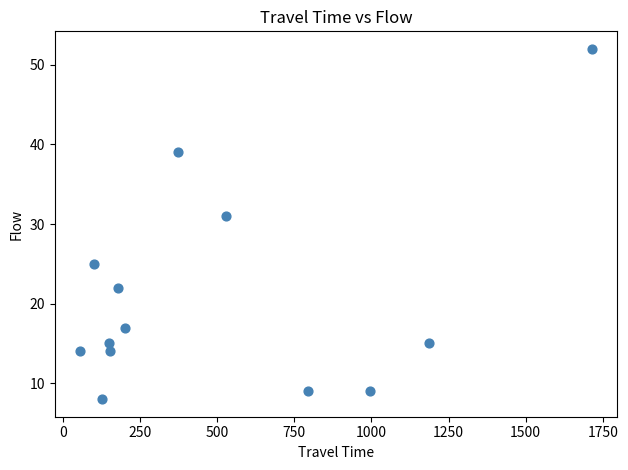

What is the range of X values (max minus min)?

1657